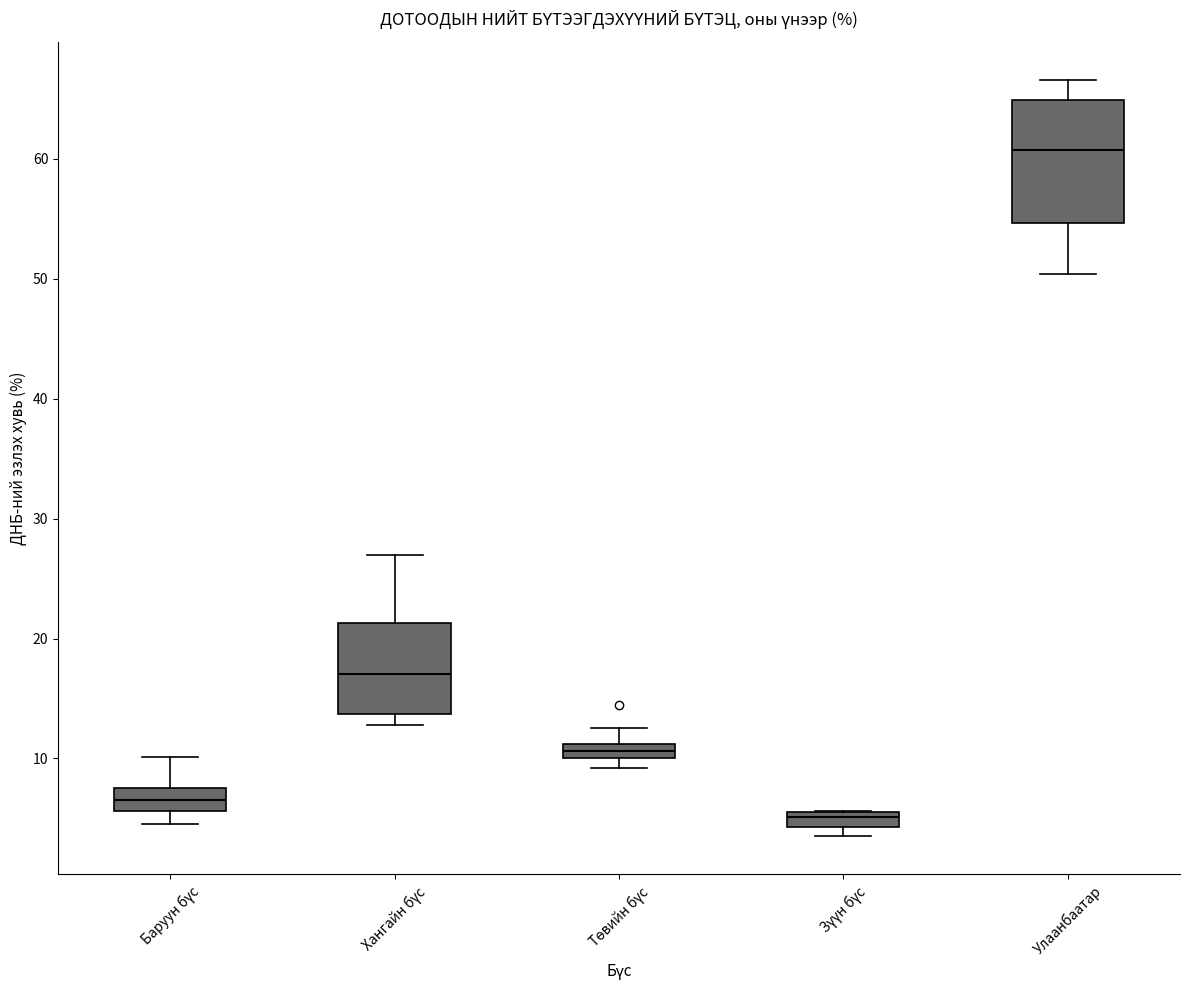

Where does the median line of the box for Улаанбаатар sit on the y-axis? The values are not printed on the chart, so give them approximately, as read against the axis.

61